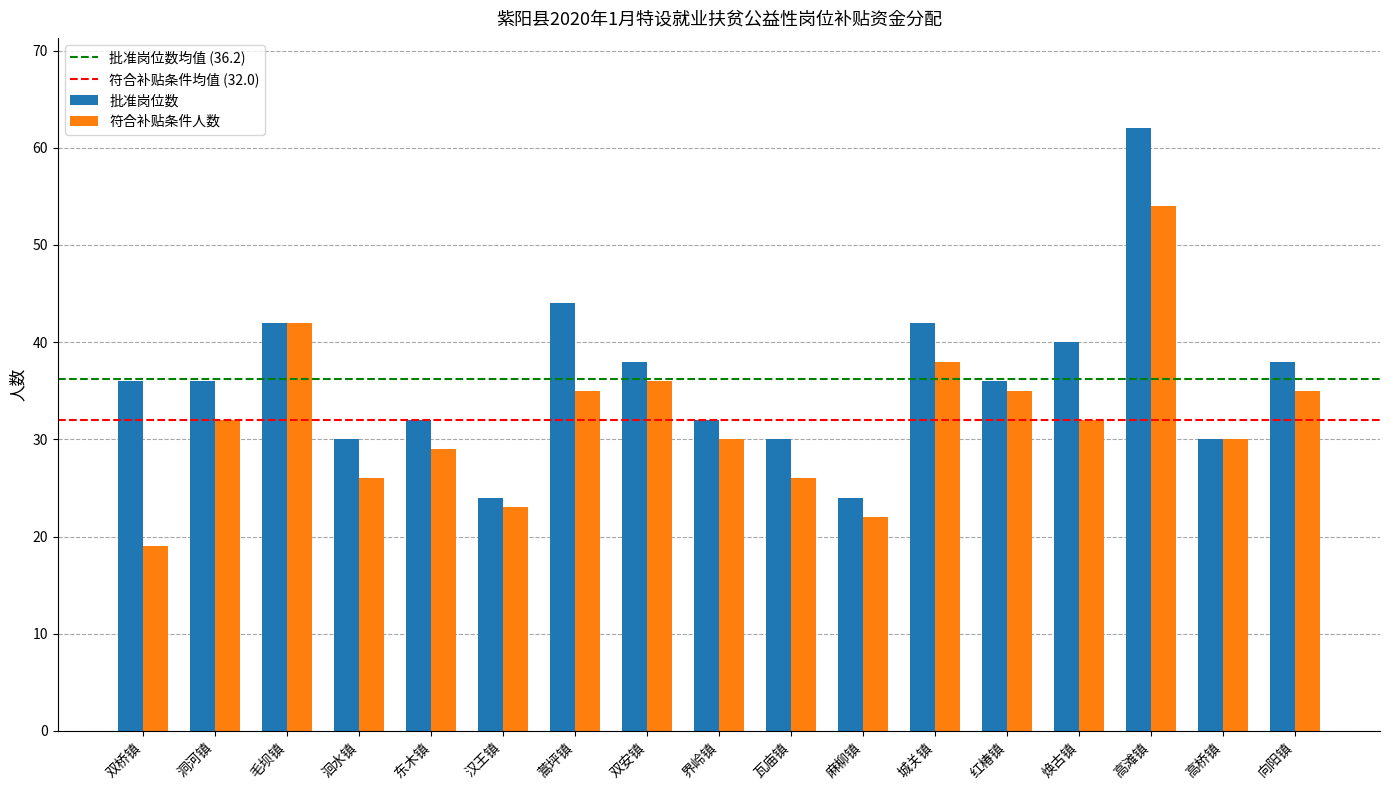

Reading left to right, transcribe all the data shown in this chart.

批准岗位数: 双桥镇=36	洞河镇=36	毛坝镇=42	洄水镇=30	东木镇=32	汉王镇=24	蒿坪镇=44	双安镇=38	界岭镇=32	瓦庙镇=30	麻柳镇=24	城关镇=42	红椿镇=36	焕古镇=40	高滩镇=62	高桥镇=30	向阳镇=38
符合补贴条件人数: 双桥镇=19	洞河镇=32	毛坝镇=42	洄水镇=26	东木镇=29	汉王镇=23	蒿坪镇=35	双安镇=36	界岭镇=30	瓦庙镇=26	麻柳镇=22	城关镇=38	红椿镇=35	焕古镇=32	高滩镇=54	高桥镇=30	向阳镇=35